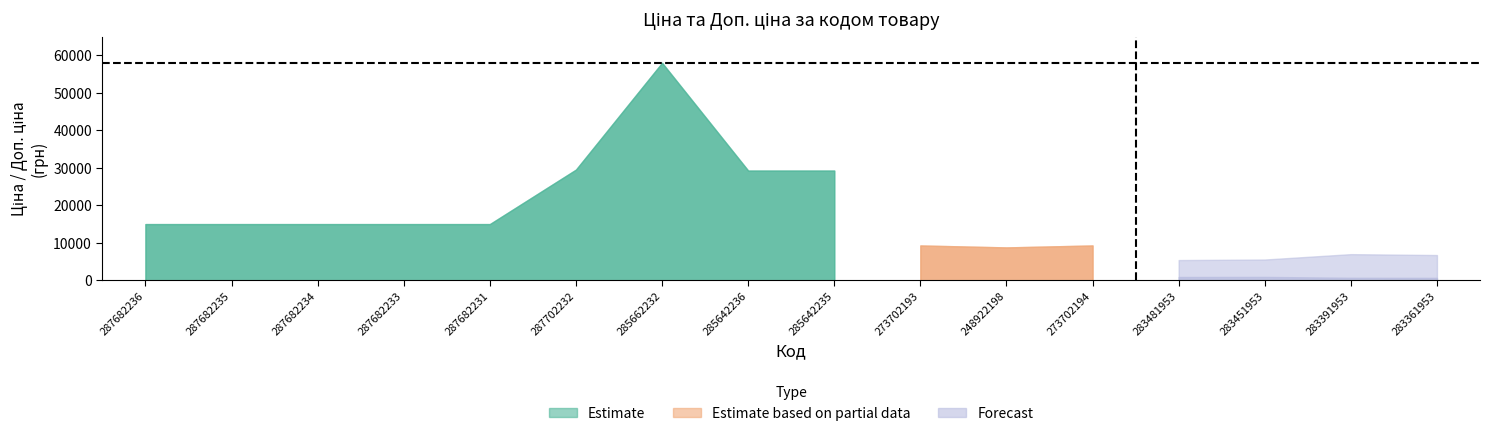

What is the maximum value for Ціна?

58037.0